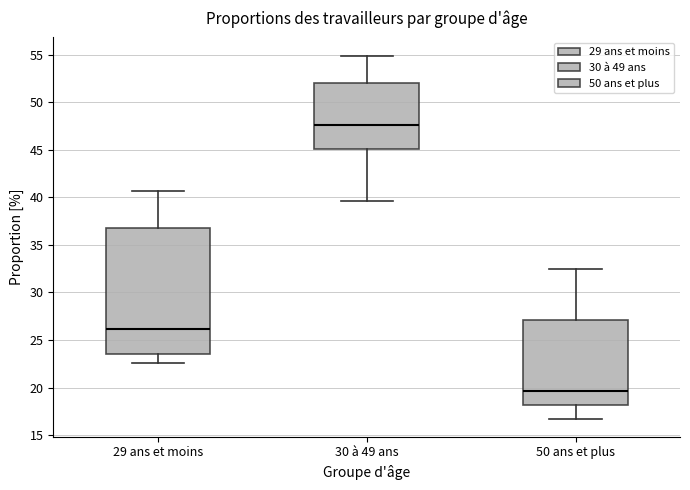

Where does the median line of the box for 50 ans et plus sit on the y-axis? The values are not printed on the chart, so give them approximately, as read against the axis.

19.5